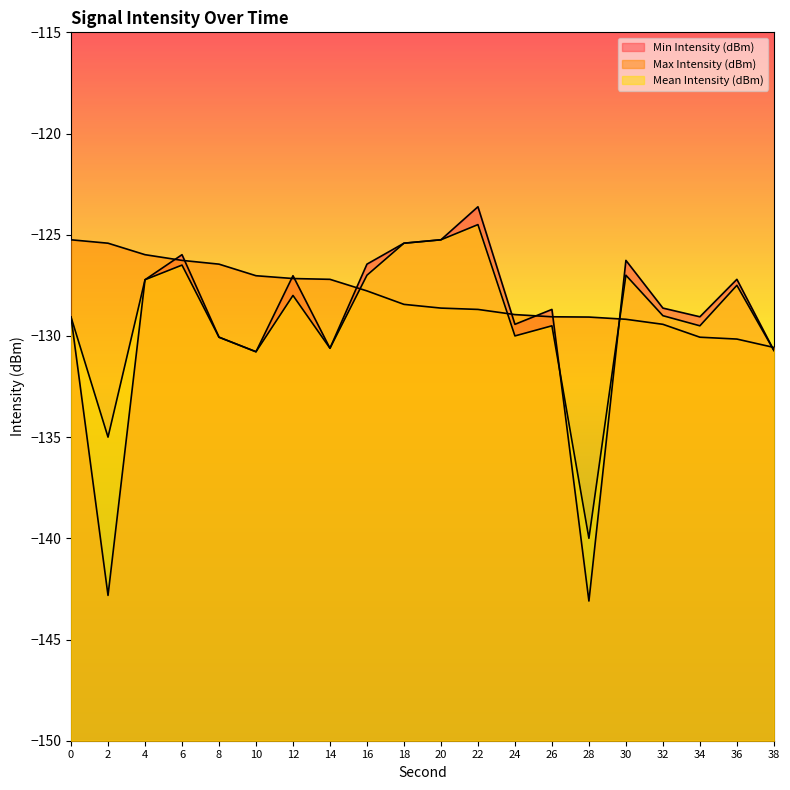

Does the chart display data point markers on the line(s)?

No